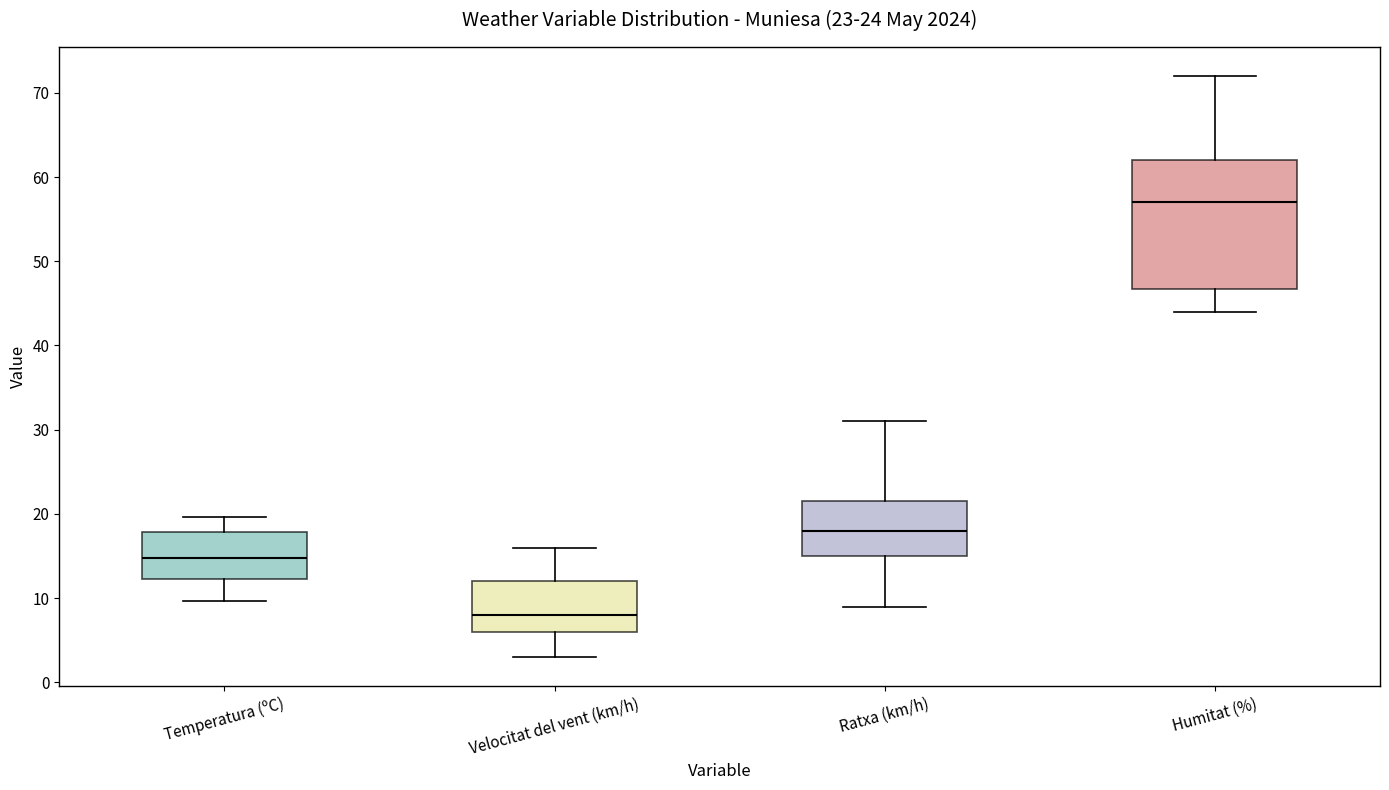

Which box's median line is the lowest?

Velocitat del vent (km/h)